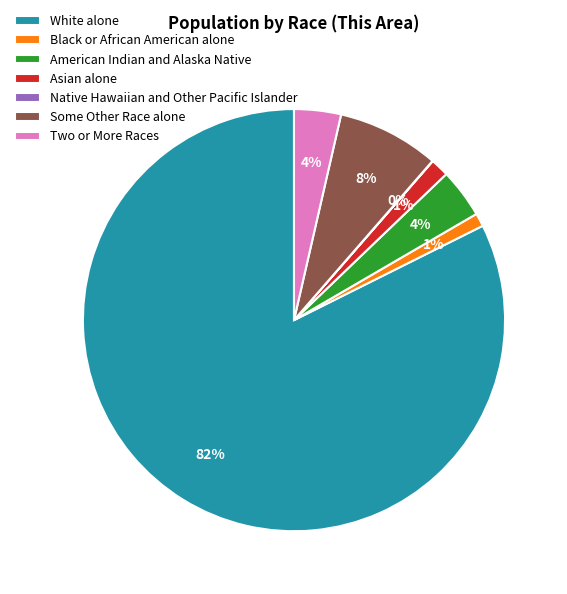

Do Asian alone and White alone together represent more than half of the pie?

Yes